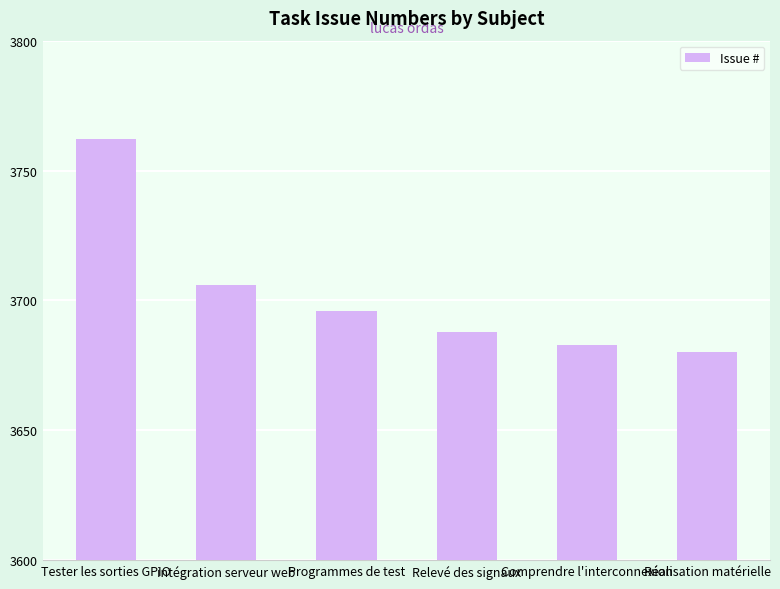

Which label corresponds to the smallest value in the chart?

Réalisation matérielle